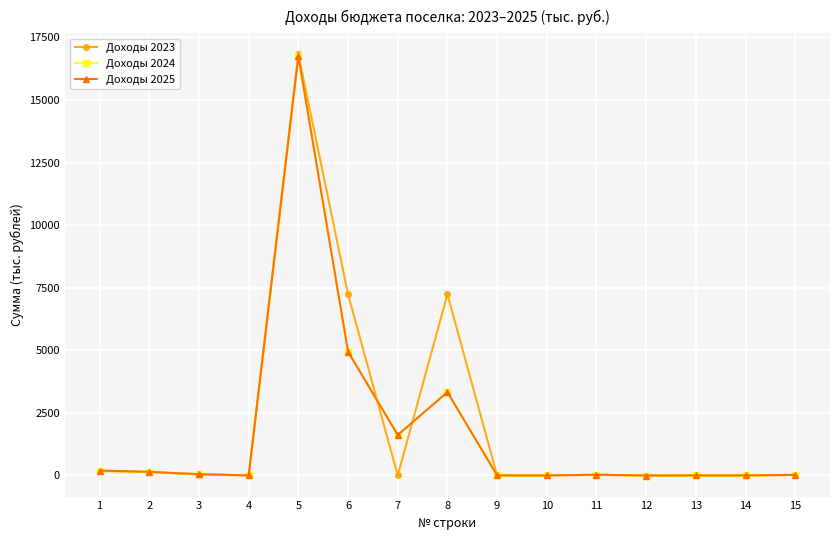

True or false: Доходы 2025 has more than 2 points higher than both neighbors.

True